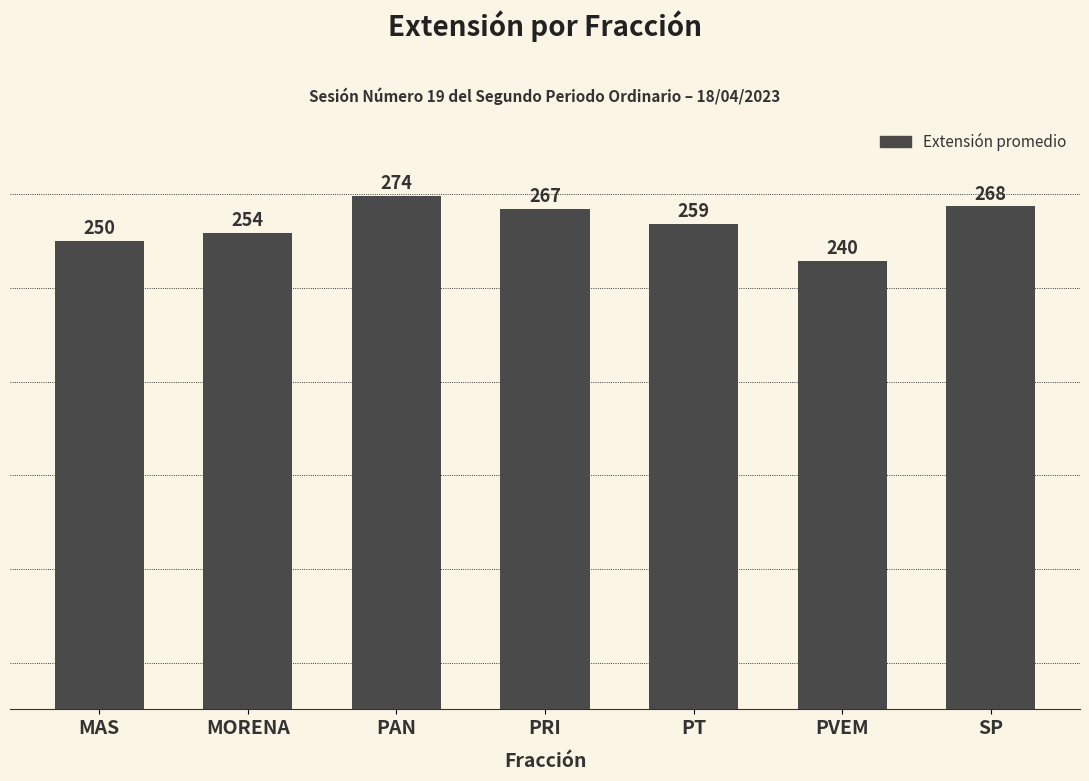

Which category has the highest value across all series?

PAN